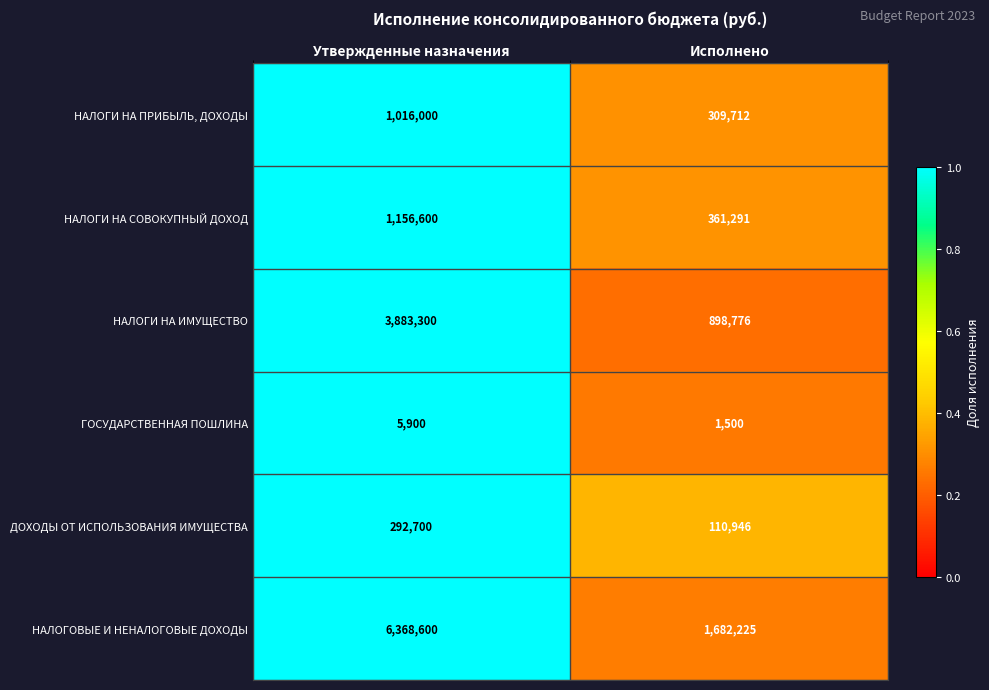

Between Утвержденные назначения and Исполнено, which series saw the biggest shift?

НАЛОГОВЫЕ И НЕНАЛОГОВЫЕ ДОХОДЫ